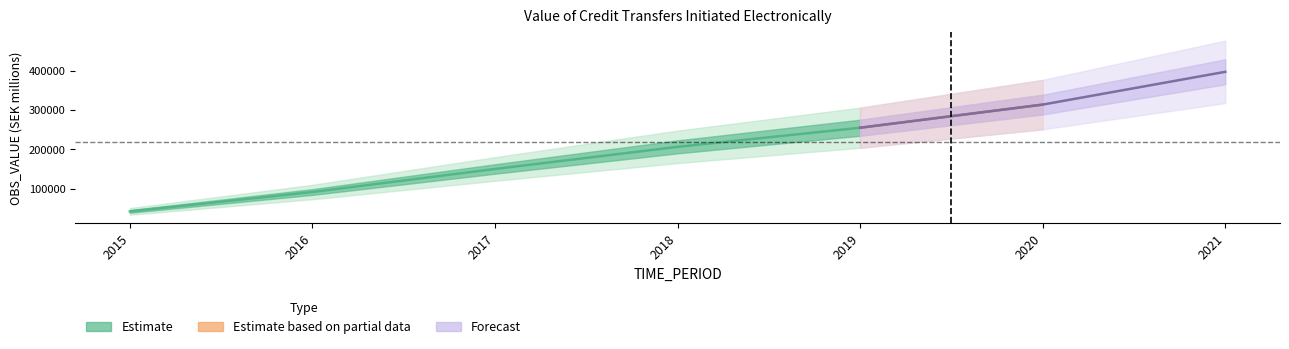

Reading left to right, extract all data points from this chart.

2015=42400.0	2016=91652.0	2017=150186.6	2018=206400.0	2019=254980.0	2020=313752.0	2021=397057.0